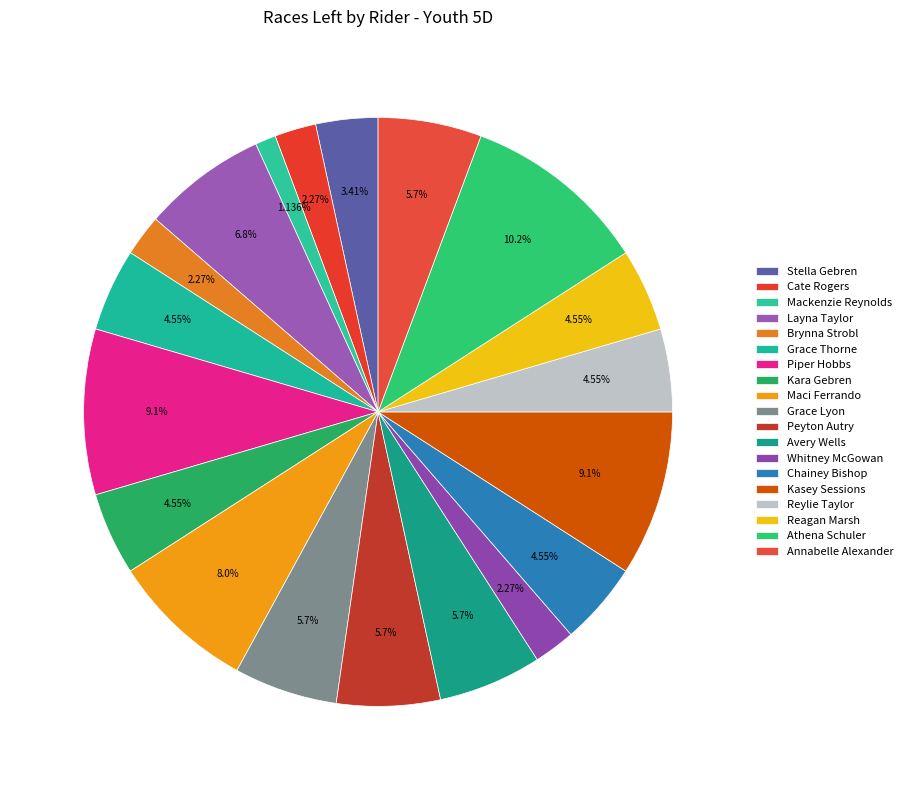

How many segments does this pie chart have?

19